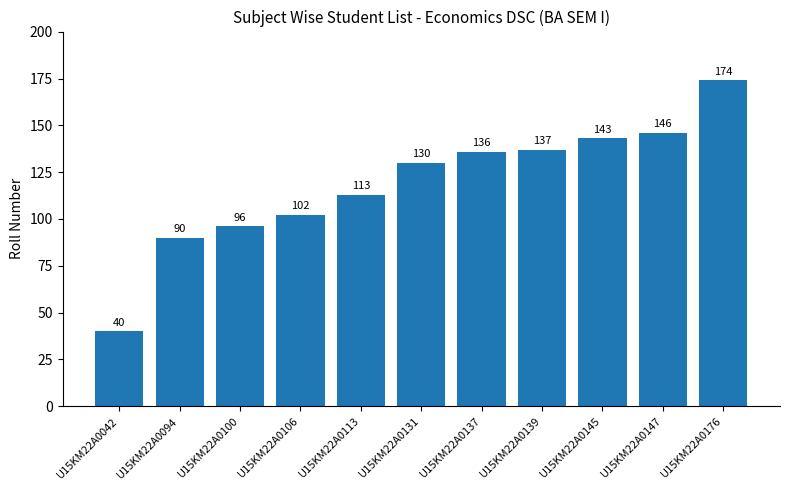

True or false: the data shows 54 at U15KM22A0094.

False